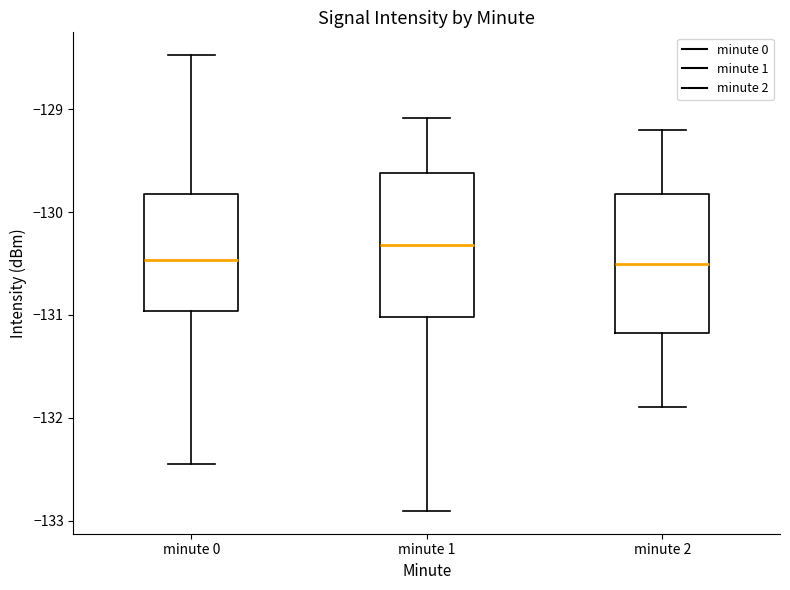

Where does the upper whisker of the box for minute 2 end on the y-axis? The values are not printed on the chart, so give them approximately, as read against the axis.

-129.2